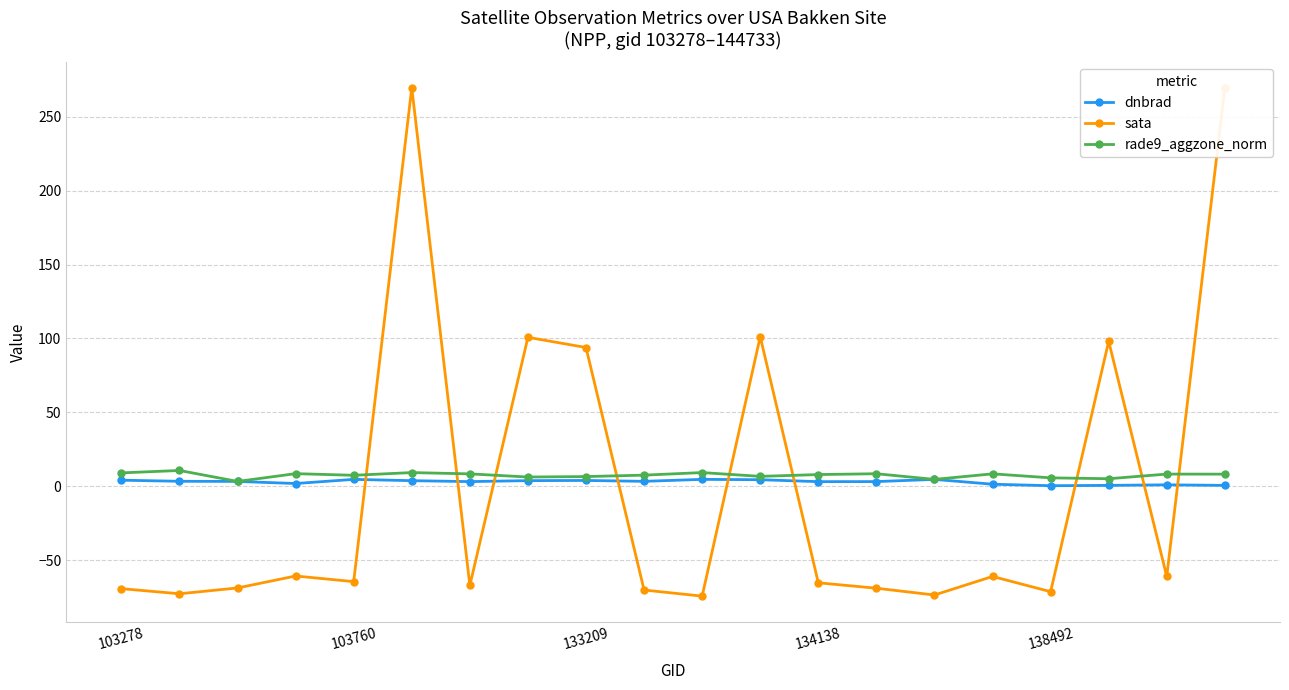

What is the value of the sata point at the 11th from the left?

-74.2